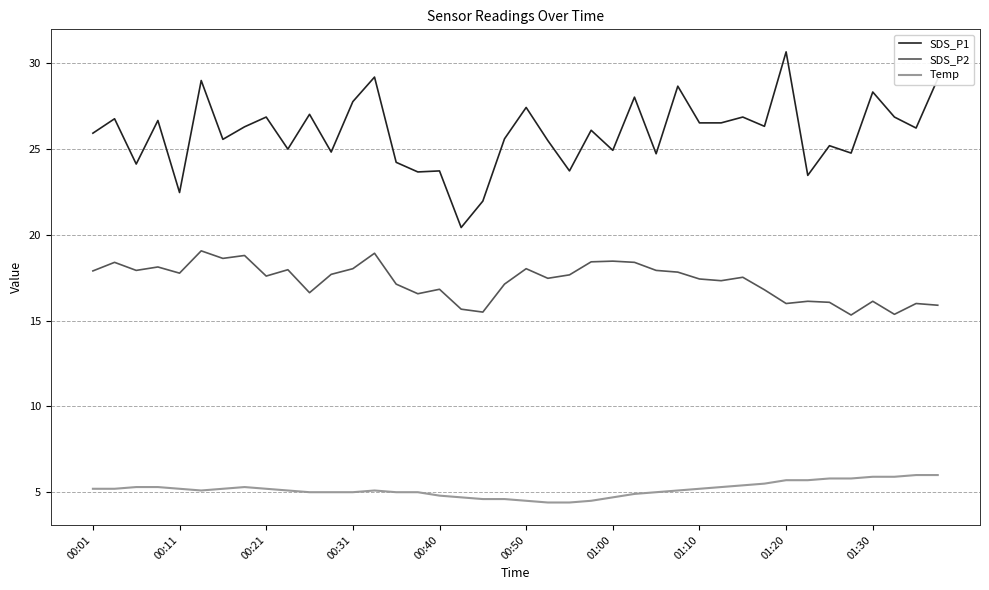

List the series in order of their peak value, highest first.

SDS_P1, SDS_P2, Temp